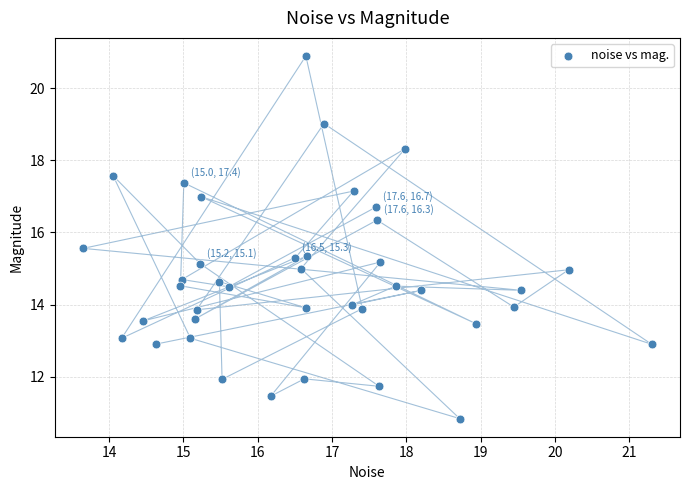

What is the range of X values (max minus min)?

7.7